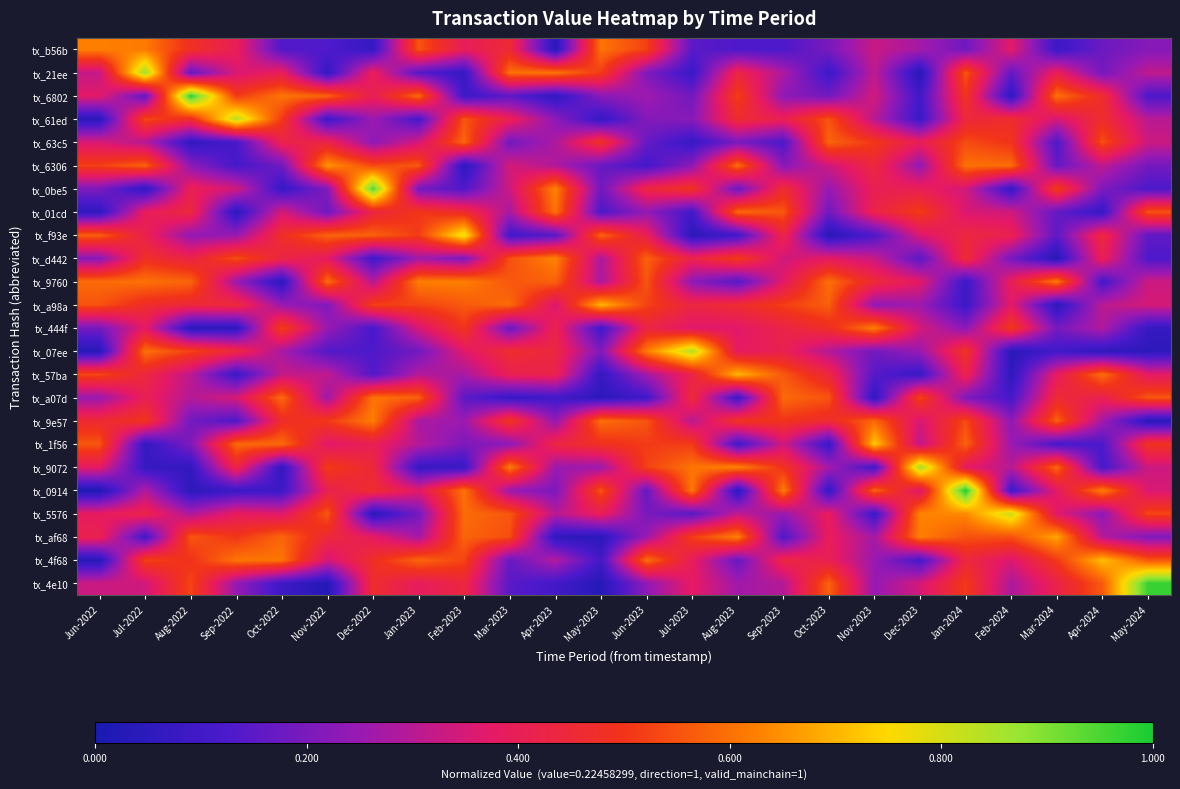

Reading right to left, list all the values displayed in this chart.

tx_b56b: May-2024=0.2	Apr-2024=0.2	Mar-2024=0.1	Feb-2024=0.4	Jan-2024=0.2	Dec-2023=0.3	Nov-2023=0.3	Oct-2023=0.2	Sep-2023=0.1	Aug-2023=0.1	Jul-2023=0.1	Jun-2023=0.5	May-2023=0.6	Apr-2023=0.0	Mar-2023=0.5	Feb-2023=0.4	Jan-2023=0.6	Dec-2022=0.1	Nov-2022=0.1	Oct-2022=0.1	Sep-2022=0.4	Aug-2022=0.5	Jul-2022=0.6	Jun-2022=0.6
tx_21ee: May-2024=0.3	Apr-2024=0.2	Mar-2024=0.4	Feb-2024=0.2	Jan-2024=0.6	Dec-2023=0.0	Nov-2023=0.3	Oct-2023=0.1	Sep-2023=0.3	Aug-2023=0.4	Jul-2023=0.1	Jun-2023=0.2	May-2023=0.5	Apr-2023=0.6	Mar-2023=0.6	Feb-2023=0.1	Jan-2023=0.1	Dec-2022=0.4	Nov-2022=0.1	Oct-2022=0.4	Sep-2022=0.4	Aug-2022=0.2	Jul-2022=0.9	Jun-2022=0.3
tx_6802: May-2024=0.1	Apr-2024=0.5	Mar-2024=0.6	Feb-2024=0.1	Jan-2024=0.5	Dec-2023=0.1	Nov-2023=0.3	Oct-2023=0.2	Sep-2023=0.2	Aug-2023=0.5	Jul-2023=0.2	Jun-2023=0.3	May-2023=0.2	Apr-2023=0.1	Mar-2023=0.2	Feb-2023=0.1	Jan-2023=0.6	Dec-2022=0.4	Nov-2022=0.6	Oct-2022=0.6	Sep-2022=0.5	Aug-2022=1.0	Jul-2022=0.2	Jun-2022=0.4
tx_61ed: May-2024=0.3	Apr-2024=0.5	Mar-2024=0.3	Feb-2024=0.5	Jan-2024=0.4	Dec-2023=0.1	Nov-2023=0.3	Oct-2023=0.6	Sep-2023=0.4	Aug-2023=0.5	Jul-2023=0.2	Jun-2023=0.2	May-2023=0.1	Apr-2023=0.2	Mar-2023=0.4	Feb-2023=0.6	Jan-2023=0.1	Dec-2022=0.3	Nov-2022=0.1	Oct-2022=0.5	Sep-2022=0.8	Aug-2022=0.5	Jul-2022=0.5	Jun-2022=0.0
tx_63c5: May-2024=0.3	Apr-2024=0.5	Mar-2024=0.1	Feb-2024=0.5	Jan-2024=0.5	Dec-2023=0.4	Nov-2023=0.5	Oct-2023=0.6	Sep-2023=0.1	Aug-2023=0.2	Jul-2023=0.1	Jun-2023=0.2	May-2023=0.5	Apr-2023=0.3	Mar-2023=0.2	Feb-2023=0.6	Jan-2023=0.3	Dec-2022=0.2	Nov-2022=0.4	Oct-2022=0.4	Sep-2022=0.1	Aug-2022=0.1	Jul-2022=0.3	Jun-2022=0.4
tx_6306: May-2024=0.2	Apr-2024=0.3	Mar-2024=0.2	Feb-2024=0.6	Jan-2024=0.6	Dec-2023=0.2	Nov-2023=0.4	Oct-2023=0.3	Sep-2023=0.2	Aug-2023=0.6	Jul-2023=0.2	Jun-2023=0.1	May-2023=0.2	Apr-2023=0.3	Mar-2023=0.3	Feb-2023=0.0	Jan-2023=0.6	Dec-2022=0.5	Nov-2022=0.7	Oct-2022=0.2	Sep-2022=0.1	Aug-2022=0.2	Jul-2022=0.6	Jun-2022=0.5
tx_0be5: May-2024=0.1	Apr-2024=0.2	Mar-2024=0.5	Feb-2024=0.1	Jan-2024=0.3	Dec-2023=0.4	Nov-2023=0.4	Oct-2023=0.2	Sep-2023=0.5	Aug-2023=0.2	Jul-2023=0.5	Jun-2023=0.4	May-2023=0.2	Apr-2023=0.6	Mar-2023=0.3	Feb-2023=0.1	Jan-2023=0.2	Dec-2022=0.9	Nov-2022=0.2	Oct-2022=0.1	Sep-2022=0.3	Aug-2022=0.4	Jul-2022=0.1	Jun-2022=0.2
tx_01cd: May-2024=0.6	Apr-2024=0.1	Mar-2024=0.2	Feb-2024=0.3	Jan-2024=0.4	Dec-2023=0.5	Nov-2023=0.4	Oct-2023=0.2	Sep-2023=0.6	Aug-2023=0.6	Jul-2023=0.1	Jun-2023=0.2	May-2023=0.1	Apr-2023=0.6	Mar-2023=0.3	Feb-2023=0.5	Jan-2023=0.5	Dec-2022=0.4	Nov-2022=0.2	Oct-2022=0.3	Sep-2022=0.1	Aug-2022=0.4	Jul-2022=0.4	Jun-2022=0.1
tx_f93e: May-2024=0.2	Apr-2024=0.4	Mar-2024=0.2	Feb-2024=0.4	Jan-2024=0.4	Dec-2023=0.4	Nov-2023=0.1	Oct-2023=0.0	Sep-2023=0.4	Aug-2023=0.1	Jul-2023=0.0	Jun-2023=0.4	May-2023=0.6	Apr-2023=0.1	Mar-2023=0.1	Feb-2023=0.8	Jan-2023=0.5	Dec-2022=0.6	Nov-2022=0.6	Oct-2022=0.5	Sep-2022=0.2	Aug-2022=0.2	Jul-2022=0.4	Jun-2022=0.6
tx_d442: May-2024=0.1	Apr-2024=0.4	Mar-2024=0.0	Feb-2024=0.2	Jan-2024=0.5	Dec-2023=0.1	Nov-2023=0.3	Oct-2023=0.4	Sep-2023=0.3	Aug-2023=0.5	Jul-2023=0.4	Jun-2023=0.6	May-2023=0.3	Apr-2023=0.6	Mar-2023=0.5	Feb-2023=0.2	Jan-2023=0.3	Dec-2022=0.1	Nov-2022=0.4	Oct-2022=0.4	Sep-2022=0.5	Aug-2022=0.4	Jul-2022=0.5	Jun-2022=0.2
tx_9760: May-2024=0.3	Apr-2024=0.1	Mar-2024=0.6	Feb-2024=0.4	Jan-2024=0.1	Dec-2023=0.4	Nov-2023=0.5	Oct-2023=0.6	Sep-2023=0.4	Aug-2023=0.1	Jul-2023=0.2	Jun-2023=0.6	May-2023=0.3	Apr-2023=0.6	Mar-2023=0.6	Feb-2023=0.6	Jan-2023=0.6	Dec-2022=0.3	Nov-2022=0.6	Oct-2022=0.0	Sep-2022=0.3	Aug-2022=0.6	Jul-2022=0.6	Jun-2022=0.6
tx_a98a: May-2024=0.3	Apr-2024=0.3	Mar-2024=0.0	Feb-2024=0.4	Jan-2024=0.1	Dec-2023=0.3	Nov-2023=0.2	Oct-2023=0.6	Sep-2023=0.5	Aug-2023=0.5	Jul-2023=0.4	Jun-2023=0.5	May-2023=0.7	Apr-2023=0.4	Mar-2023=0.6	Feb-2023=0.6	Jan-2023=0.5	Dec-2022=0.5	Nov-2022=0.2	Oct-2022=0.2	Sep-2022=0.5	Aug-2022=0.4	Jul-2022=0.5	Jun-2022=0.6
tx_444f: May-2024=0.1	Apr-2024=0.3	Mar-2024=0.2	Feb-2024=0.5	Jan-2024=0.2	Dec-2023=0.3	Nov-2023=0.6	Oct-2023=0.5	Sep-2023=0.4	Aug-2023=0.4	Jul-2023=0.4	Jun-2023=0.4	May-2023=0.1	Apr-2023=0.4	Mar-2023=0.2	Feb-2023=0.5	Jan-2023=0.4	Dec-2022=0.1	Nov-2022=0.3	Oct-2022=0.5	Sep-2022=0.1	Aug-2022=0.0	Jul-2022=0.4	Jun-2022=0.2
tx_07ee: May-2024=0.1	Apr-2024=0.1	Mar-2024=0.1	Feb-2024=0.0	Jan-2024=0.5	Dec-2023=0.3	Nov-2023=0.2	Oct-2023=0.3	Sep-2023=0.4	Aug-2023=0.4	Jul-2023=0.8	Jun-2023=0.6	May-2023=0.2	Apr-2023=0.4	Mar-2023=0.5	Feb-2023=0.4	Jan-2023=0.2	Dec-2022=0.1	Nov-2022=0.1	Oct-2022=0.3	Sep-2022=0.4	Aug-2022=0.5	Jul-2022=0.6	Jun-2022=0.0
tx_57ba: May-2024=0.4	Apr-2024=0.6	Mar-2024=0.4	Feb-2024=0.1	Jan-2024=0.4	Dec-2023=0.1	Nov-2023=0.1	Oct-2023=0.4	Sep-2023=0.6	Aug-2023=0.7	Jul-2023=0.4	Jun-2023=0.3	May-2023=0.1	Apr-2023=0.4	Mar-2023=0.4	Feb-2023=0.3	Jan-2023=0.3	Dec-2022=0.1	Nov-2022=0.3	Oct-2022=0.3	Sep-2022=0.1	Aug-2022=0.3	Jul-2022=0.4	Jun-2022=0.5
tx_a07d: May-2024=0.6	Apr-2024=0.4	Mar-2024=0.5	Feb-2024=0.1	Jan-2024=0.2	Dec-2023=0.5	Nov-2023=0.1	Oct-2023=0.6	Sep-2023=0.6	Aug-2023=0.1	Jul-2023=0.5	Jun-2023=0.1	May-2023=0.1	Apr-2023=0.1	Mar-2023=0.1	Feb-2023=0.2	Jan-2023=0.6	Dec-2022=0.6	Nov-2022=0.3	Oct-2022=0.6	Sep-2022=0.4	Aug-2022=0.3	Jul-2022=0.4	Jun-2022=0.2
tx_9e57: May-2024=0.0	Apr-2024=0.3	Mar-2024=0.6	Feb-2024=0.2	Jan-2024=0.5	Dec-2023=0.3	Nov-2023=0.6	Oct-2023=0.5	Sep-2023=0.5	Aug-2023=0.5	Jul-2023=0.3	Jun-2023=0.6	May-2023=0.6	Apr-2023=0.2	Mar-2023=0.5	Feb-2023=0.3	Jan-2023=0.3	Dec-2022=0.6	Nov-2022=0.5	Oct-2022=0.5	Sep-2022=0.1	Aug-2022=0.2	Jul-2022=0.5	Jun-2022=0.5
tx_1f56: May-2024=0.5	Apr-2024=0.1	Mar-2024=0.1	Feb-2024=0.3	Jan-2024=0.6	Dec-2023=0.3	Nov-2023=0.7	Oct-2023=0.1	Sep-2023=0.3	Aug-2023=0.1	Jul-2023=0.5	Jun-2023=0.5	May-2023=0.5	Apr-2023=0.4	Mar-2023=0.2	Feb-2023=0.2	Jan-2023=0.3	Dec-2022=0.4	Nov-2022=0.4	Oct-2022=0.6	Sep-2022=0.6	Aug-2022=0.2	Jul-2022=0.1	Jun-2022=0.6
tx_9072: May-2024=0.3	Apr-2024=0.1	Mar-2024=0.6	Feb-2024=0.3	Jan-2024=0.4	Dec-2023=0.9	Nov-2023=0.1	Oct-2023=0.3	Sep-2023=0.5	Aug-2023=0.6	Jul-2023=0.6	Jun-2023=0.5	May-2023=0.3	Apr-2023=0.3	Mar-2023=0.6	Feb-2023=0.1	Jan-2023=0.1	Dec-2022=0.4	Nov-2022=0.5	Oct-2022=0.1	Sep-2022=0.4	Aug-2022=0.1	Jul-2022=0.1	Jun-2022=0.4
tx_0914: May-2024=0.4	Apr-2024=0.6	Mar-2024=0.4	Feb-2024=0.1	Jan-2024=1.0	Dec-2023=0.4	Nov-2023=0.6	Oct-2023=0.1	Sep-2023=0.6	Aug-2023=0.0	Jul-2023=0.6	Jun-2023=0.2	May-2023=0.6	Apr-2023=0.2	Mar-2023=0.3	Feb-2023=0.6	Jan-2023=0.4	Dec-2022=0.5	Nov-2022=0.4	Oct-2022=0.1	Sep-2022=0.1	Aug-2022=0.0	Jul-2022=0.3	Jun-2022=0.0
tx_5576: May-2024=0.5	Apr-2024=0.2	Mar-2024=0.4	Feb-2024=0.8	Jan-2024=0.6	Dec-2023=0.6	Nov-2023=0.1	Oct-2023=0.4	Sep-2023=0.3	Aug-2023=0.3	Jul-2023=0.1	Jun-2023=0.2	May-2023=0.4	Apr-2023=0.3	Mar-2023=0.6	Feb-2023=0.6	Jan-2023=0.2	Dec-2022=0.0	Nov-2022=0.6	Oct-2022=0.4	Sep-2022=0.4	Aug-2022=0.3	Jul-2022=0.4	Jun-2022=0.4
tx_af68: May-2024=0.2	Apr-2024=0.3	Mar-2024=0.7	Feb-2024=0.5	Jan-2024=0.5	Dec-2023=0.6	Nov-2023=0.3	Oct-2023=0.4	Sep-2023=0.1	Aug-2023=0.6	Jul-2023=0.5	Jun-2023=0.3	May-2023=0.0	Apr-2023=0.1	Mar-2023=0.5	Feb-2023=0.6	Jan-2023=0.3	Dec-2022=0.4	Nov-2022=0.5	Oct-2022=0.6	Sep-2022=0.5	Aug-2022=0.6	Jul-2022=0.1	Jun-2022=0.4
tx_4f68: May-2024=0.6	Apr-2024=0.7	Mar-2024=0.5	Feb-2024=0.4	Jan-2024=0.4	Dec-2023=0.1	Nov-2023=0.3	Oct-2023=0.4	Sep-2023=0.4	Aug-2023=0.2	Jul-2023=0.4	Jun-2023=0.6	May-2023=0.1	Apr-2023=0.3	Mar-2023=0.2	Feb-2023=0.5	Jan-2023=0.6	Dec-2022=0.5	Nov-2022=0.3	Oct-2022=0.6	Sep-2022=0.6	Aug-2022=0.5	Jul-2022=0.5	Jun-2022=0.0
tx_4e10: May-2024=1.0	Apr-2024=0.6	Mar-2024=0.4	Feb-2024=0.3	Jan-2024=0.5	Dec-2023=0.3	Nov-2023=0.2	Oct-2023=0.6	Sep-2023=0.3	Aug-2023=0.3	Jul-2023=0.4	Jun-2023=0.2	May-2023=0.0	Apr-2023=0.1	Mar-2023=0.1	Feb-2023=0.4	Jan-2023=0.4	Dec-2022=0.5	Nov-2022=0.0	Oct-2022=0.1	Sep-2022=0.2	Aug-2022=0.5	Jul-2022=0.3	Jun-2022=0.3